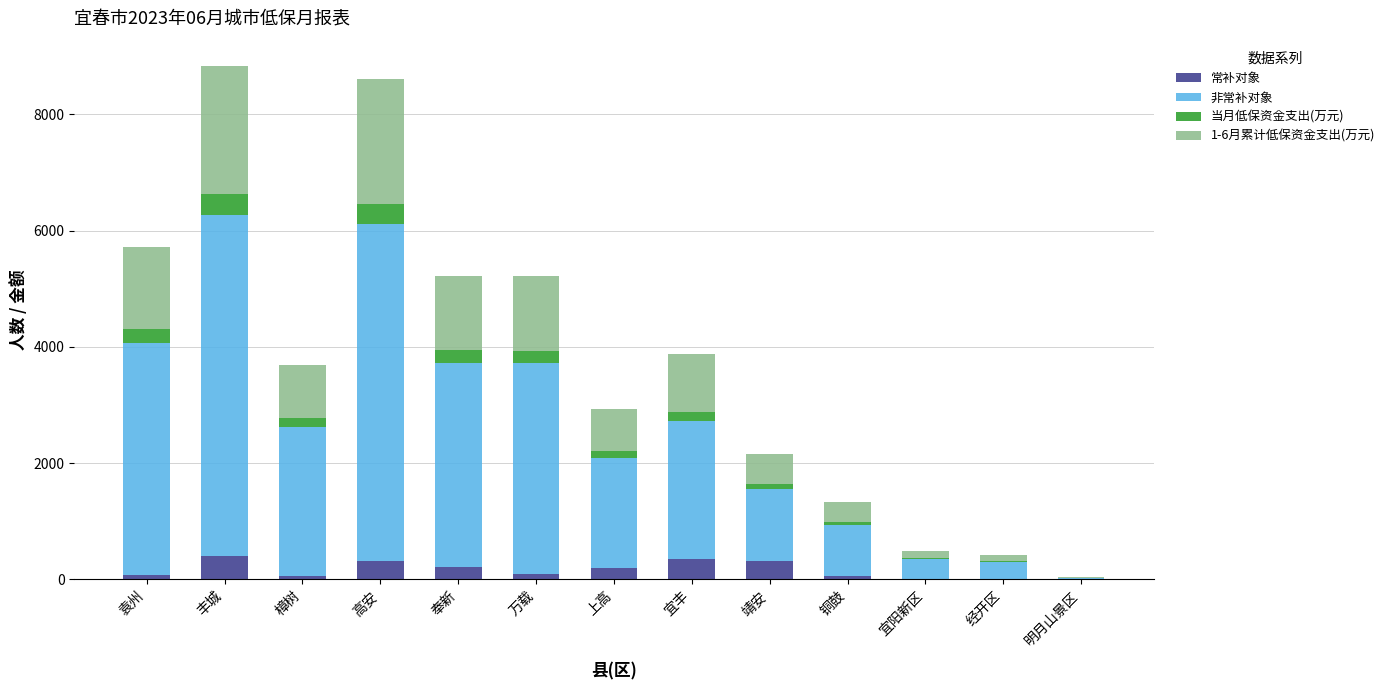

What is the sum of all 常补对象 values?

2085.0